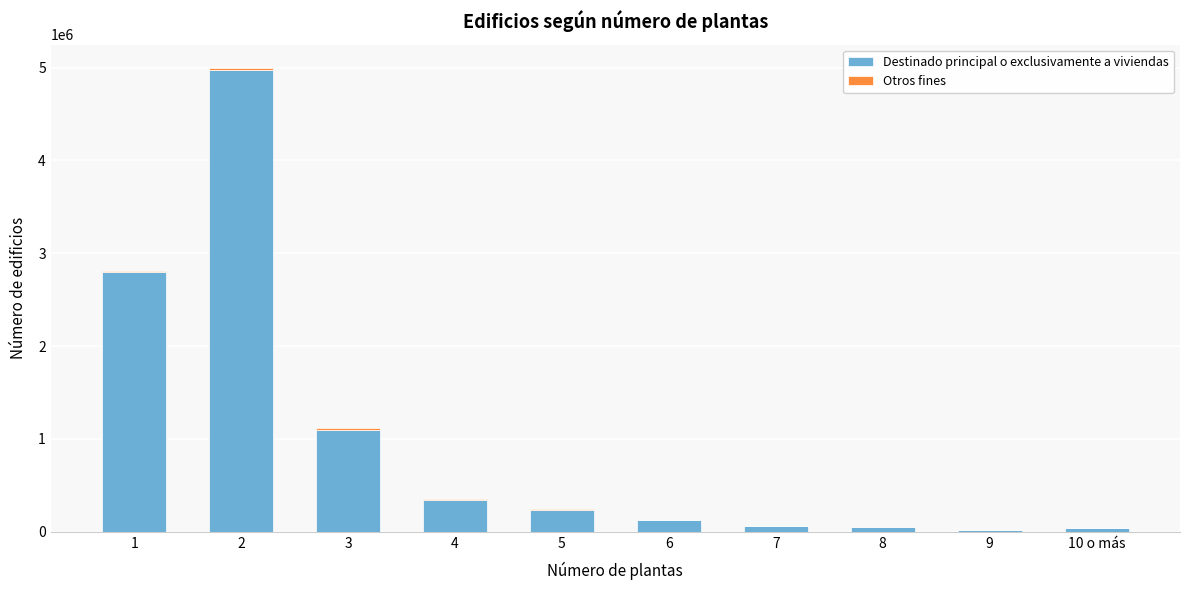

What is the maximum value for Destinado principal o exclusivamente a viviendas?

4968850